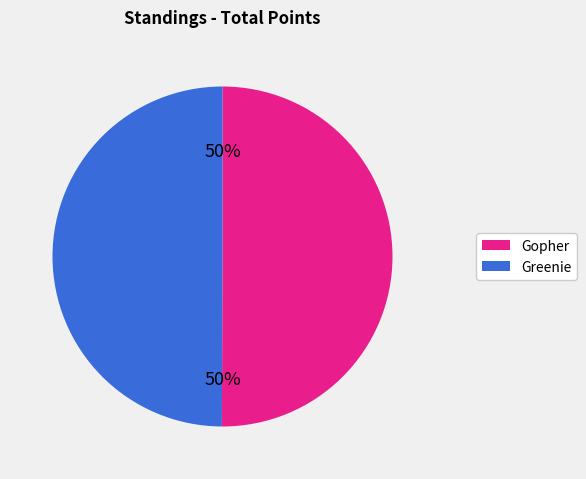

How many slices are in this pie chart?

2